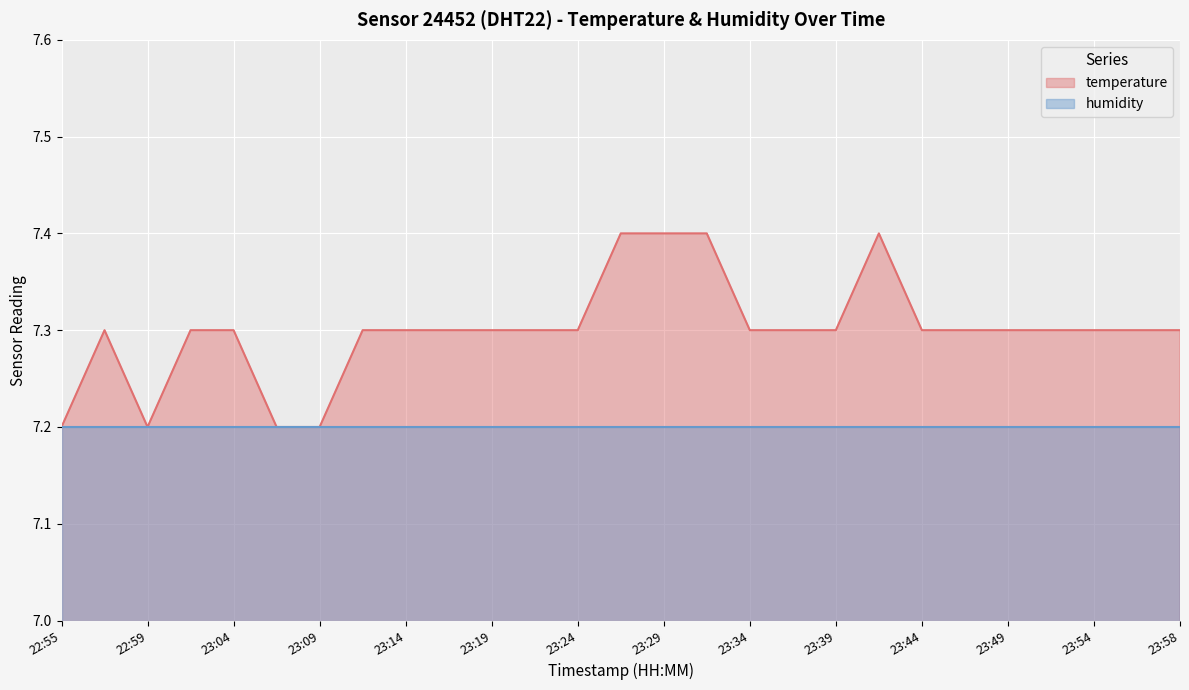

What is the label of the 11th point from the left?

23:19